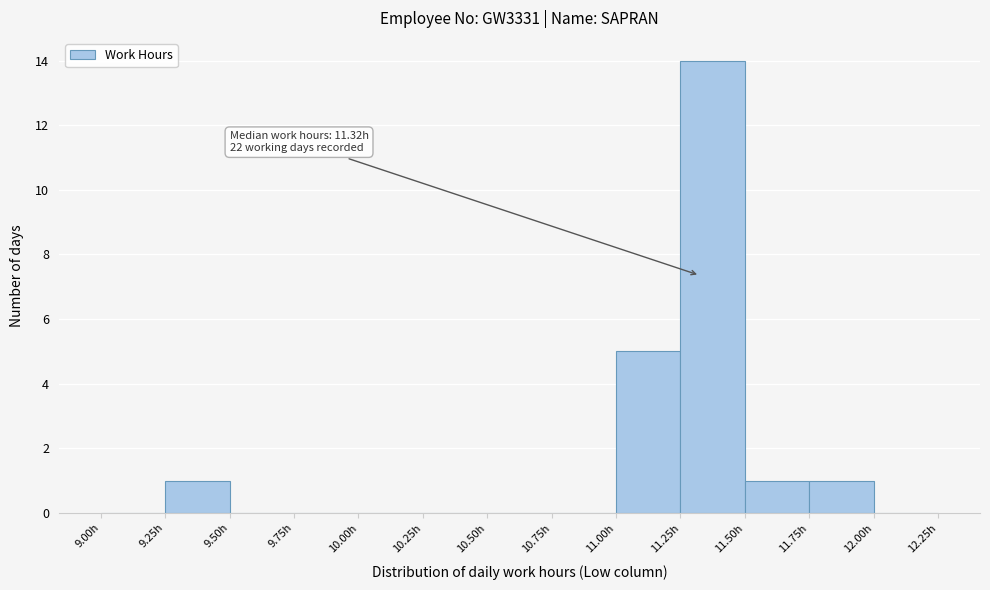

Over which range of the x-axis is the bar tallest?

11.25 to 11.50